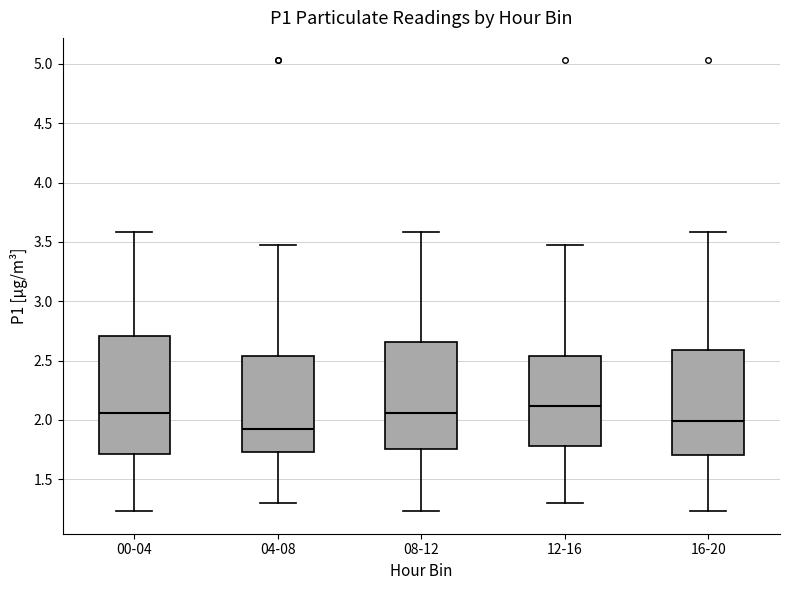

Which box's median line is the highest?

12-16